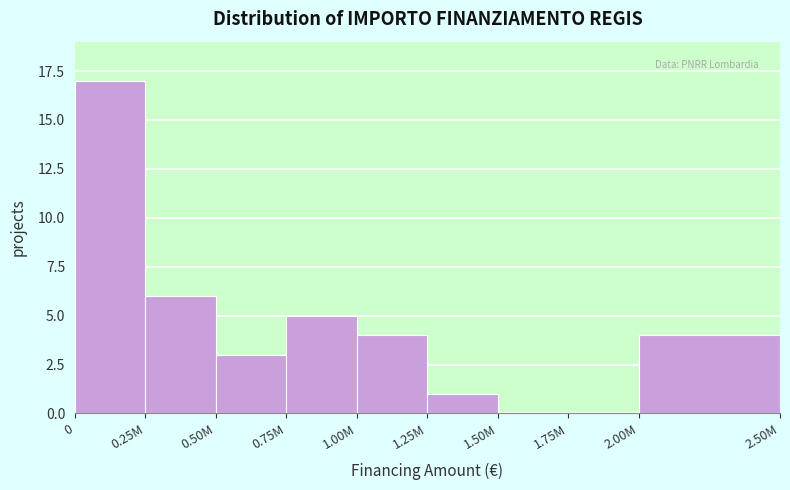

Reading right to left, what are all the values shown in this chart?

2.00M=4	1.75M=0	1.50M=0	1.25M=1	1.00M=4	0.75M=5	0.50M=3	0.25M=6	0=17